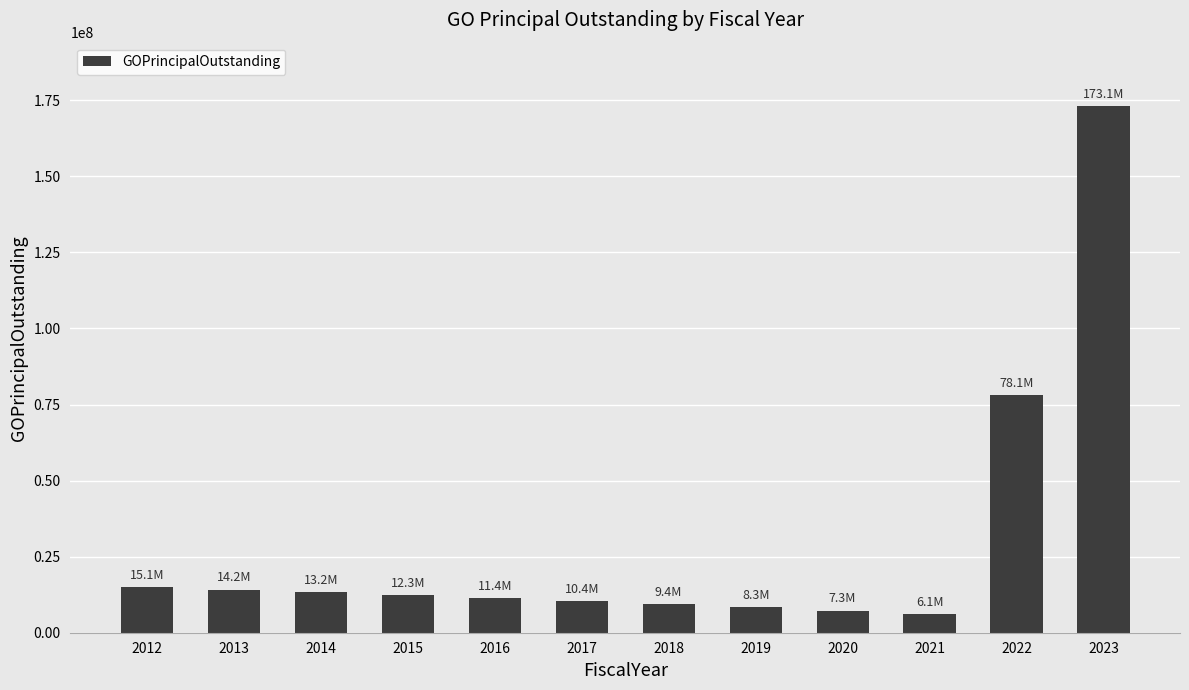

Is it true that the value at 2015 is 5887354?

False